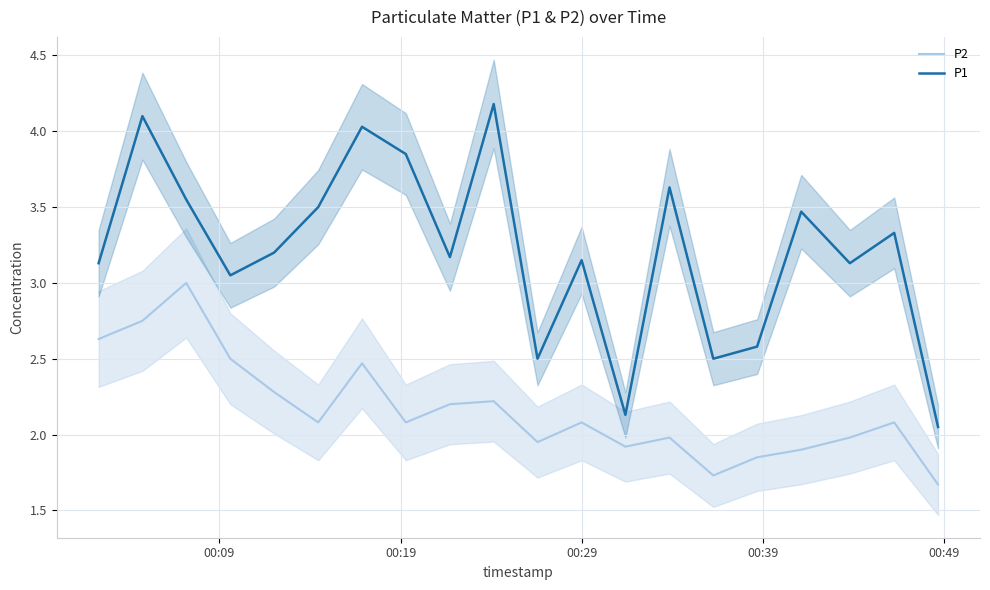

What is the lowest value of the P2 series?

1.7